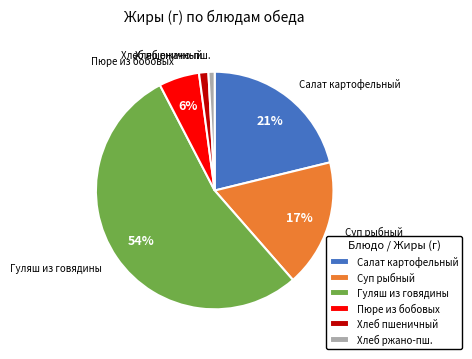

Which has a higher value, Салат картофельный or Пюре из бобовых?

Салат картофельный